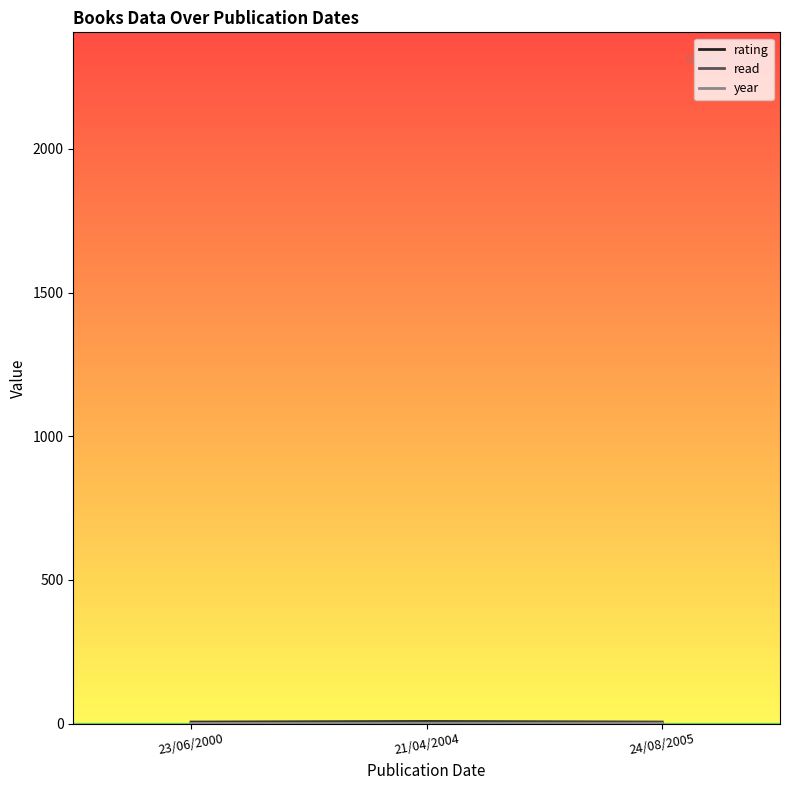

What is the approximate value of read at 24/08/2005?

1.0